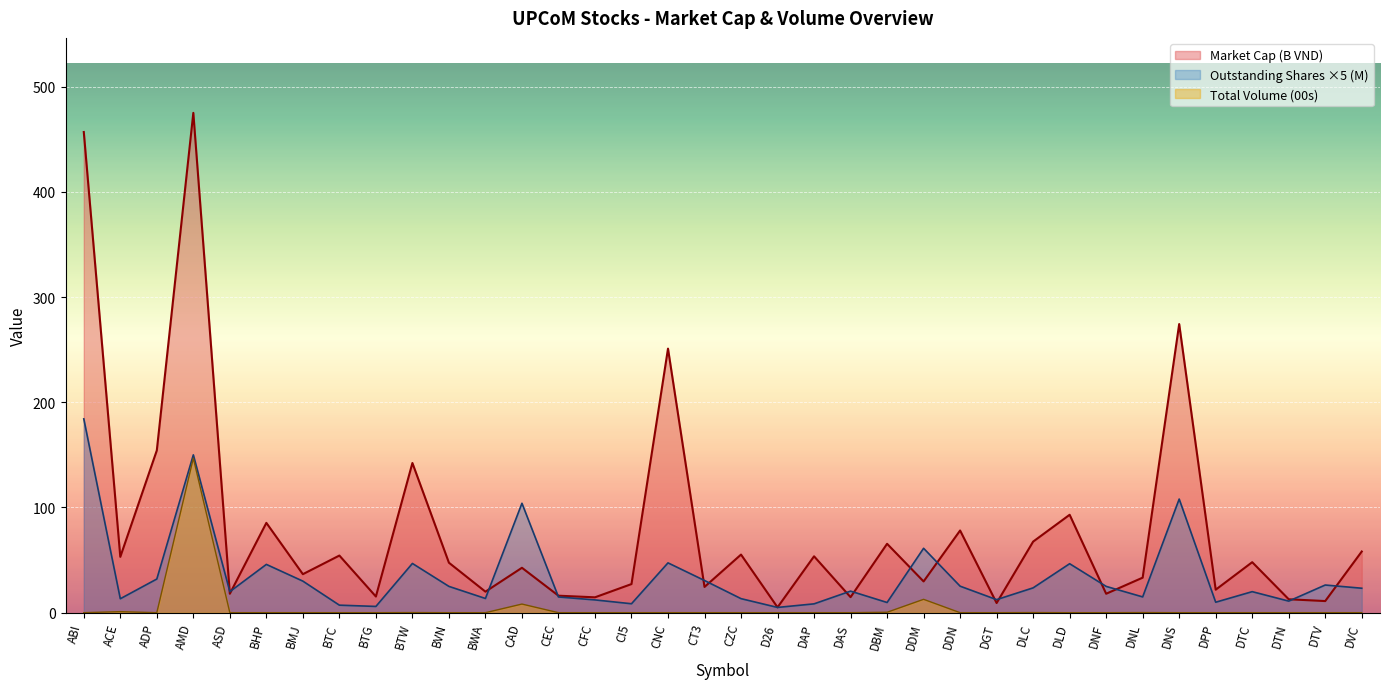

What position from the left is DTV?

35